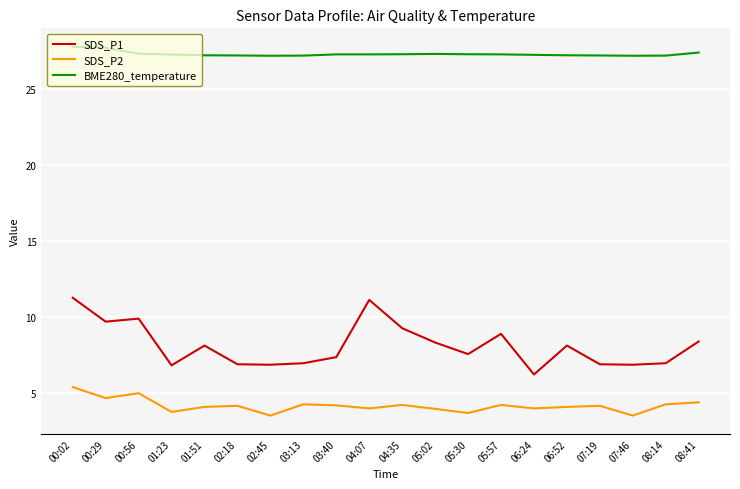

Count the number of categories in the chart.

20